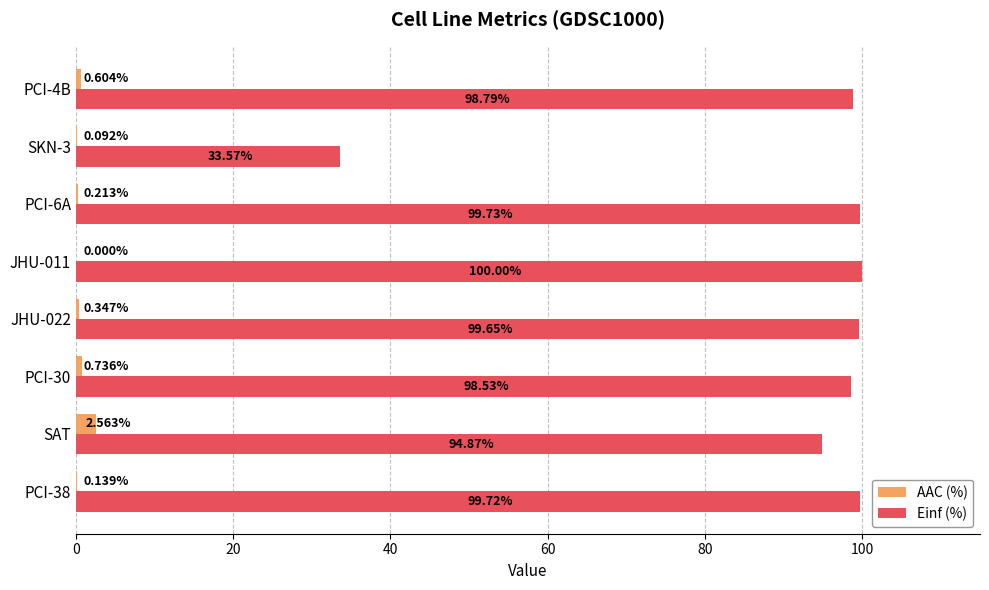

What is the sum of all AAC (%) values?

4.7